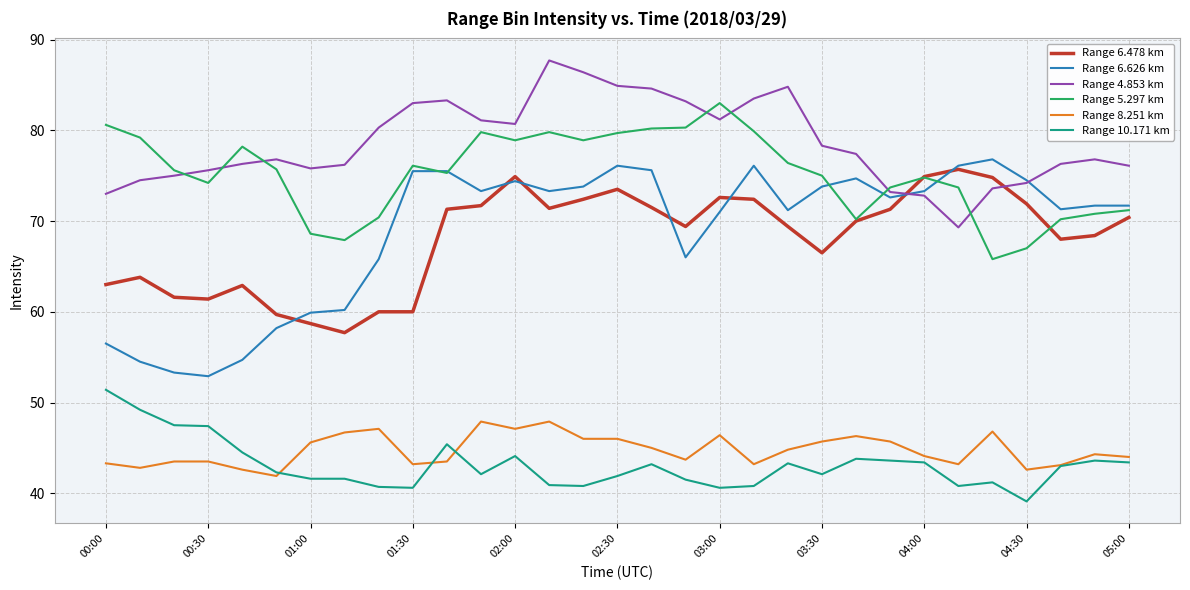

What is the smallest value displayed?

39.1